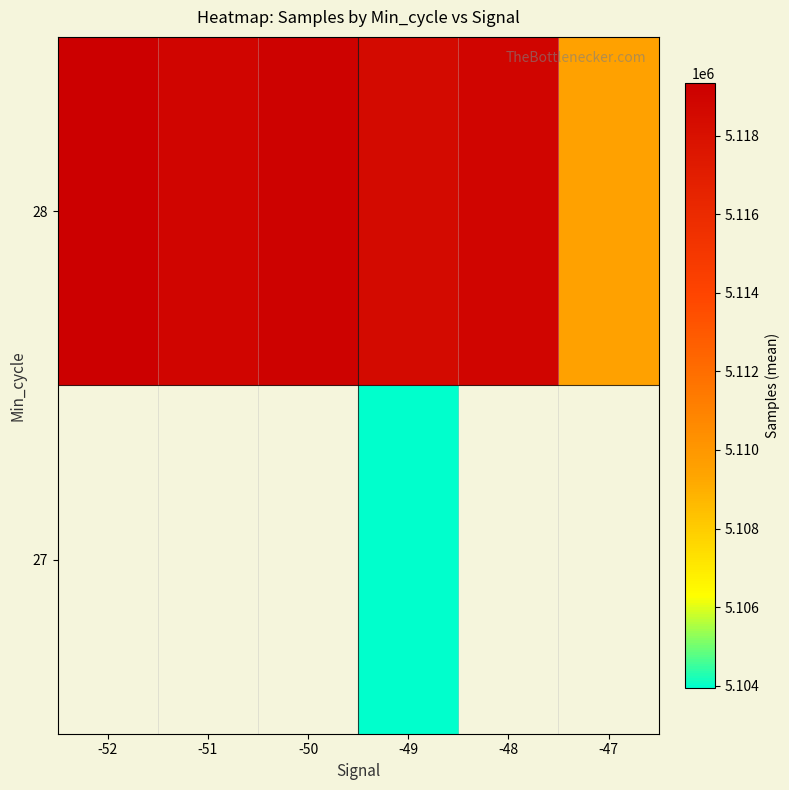

Is it true that 28 equals 5109516.5 at -47?

True